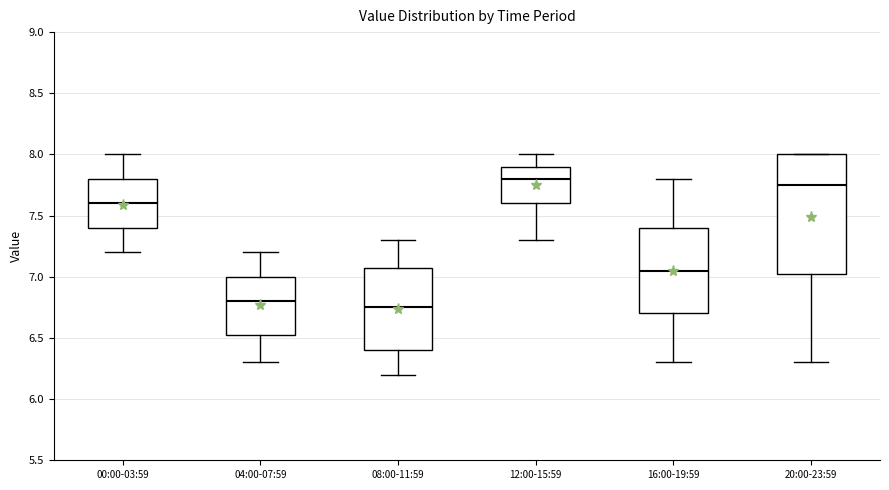

Reading left to right, transcribe this box plot: for each box, give where its median line is, the range the box spans, and where its two whiskers end, as read against the y-axis. The values are not printed on the chart, so give them approximately, as read against the axis.

00:00-03:59: median 7.60, box 7.40 to 7.80, whiskers 7.20 to 8.00
04:00-07:59: median 6.80, box 6.55 to 7.00, whiskers 6.30 to 7.20
08:00-11:59: median 6.75, box 6.40 to 7.10, whiskers 6.20 to 7.30
12:00-15:59: median 7.80, box 7.60 to 7.90, whiskers 7.30 to 8.00
16:00-19:59: median 7.05, box 6.70 to 7.40, whiskers 6.30 to 7.80
20:00-23:59: median 7.75, box 7.05 to 8.00, whiskers 6.30 to 8.00